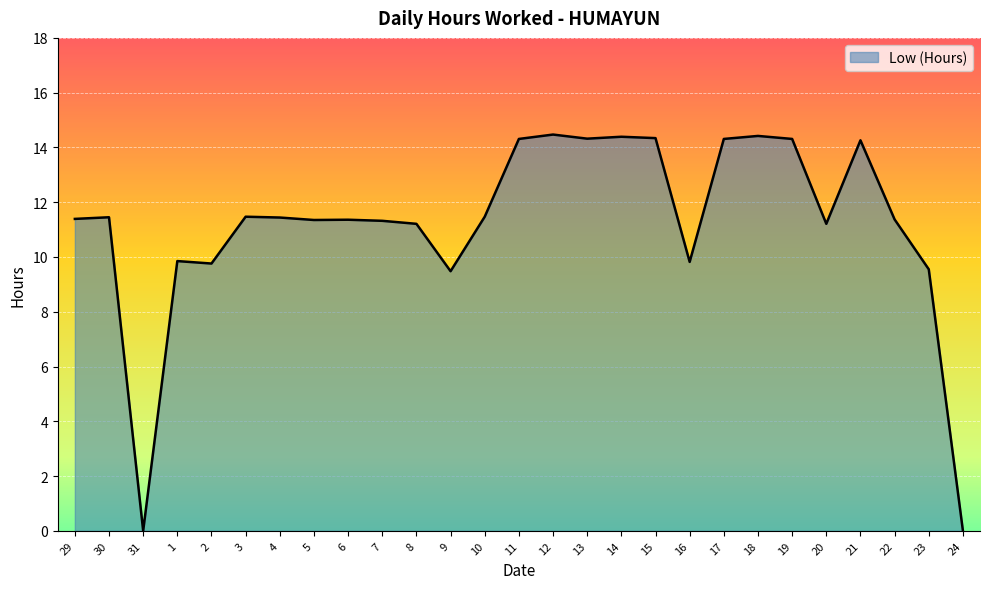

How many lines are shown in the chart?

1